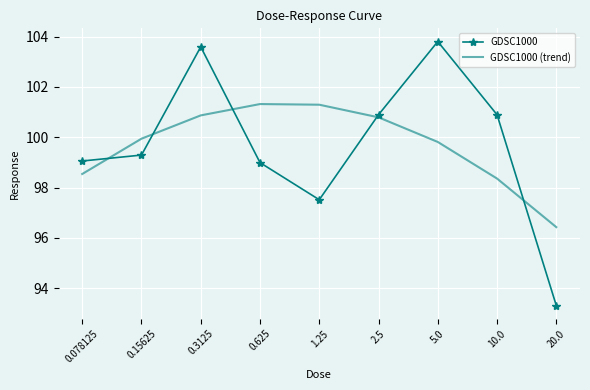

True or false: GDSC1000 and GDSC1000 (trend) intersect in this chart.

True